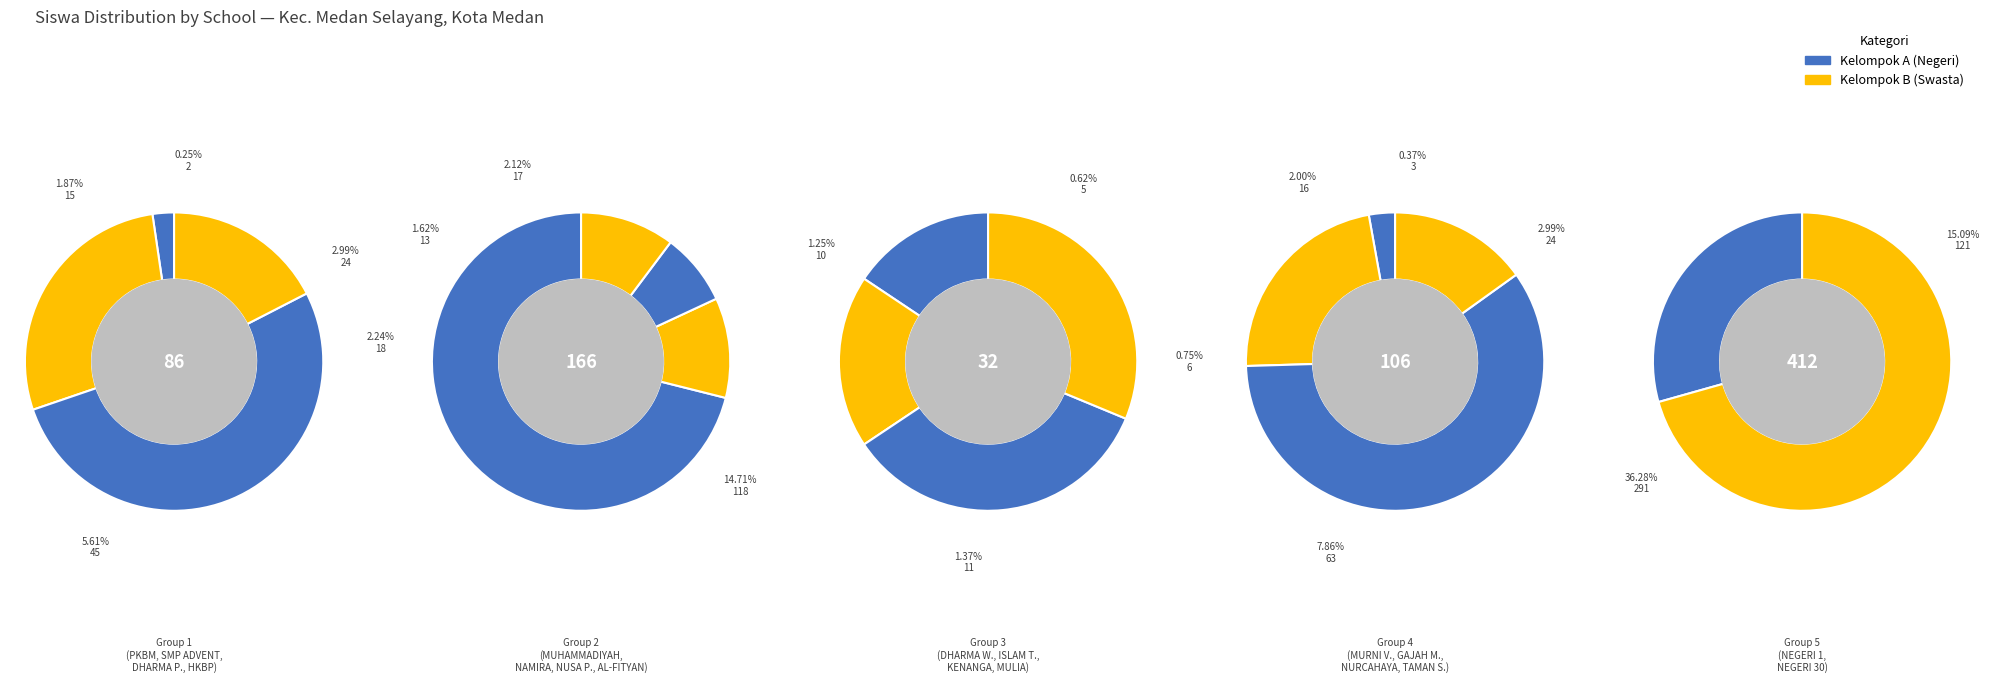

Rank the categories by value from lowest to highest.

PKBM GENESA, SMP SWASTA MURNI VICTORY, SMP SWASTA DHARMA WANITA, SMP SWASTA ISLAM TERPADU, SMP SWASTA MULIA, SMP SWASTA KENANGA, SMP NUSA PENIDA, SMP HKBP PADANG BULAN, SMP TAMAN SISWA, SMP SWASTA AL-FITYAN, SMP NAMIRA, SMP ADVENT 2, SMP SWT GAJAH MADA, SMP DHARMA PANCASILA, SMP SWT NURCAHAYA, SMP MUHAMMADIYAH 03 MEDAN, UPT SMP NEGERI 1 MEDAN, UPT SMP NEGERI 30 MEDAN